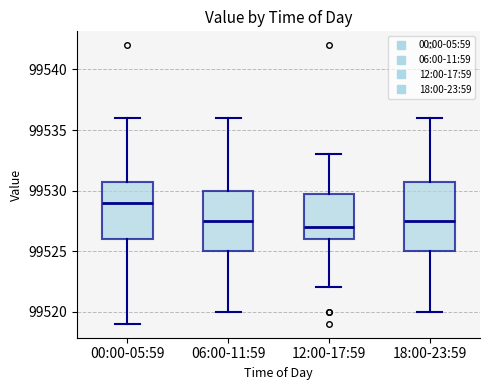

Reading left to right, read every box against the y-axis: the position of its median line, the range the box covers, and the ends of its whiskers. The values are not printed on the chart, so give them approximately, as read against the axis.

00:00-05:59: median 99529.0, box 99526.0 to 99531.0, whiskers 99519.0 to 99536.0
06:00-11:59: median 99527.5, box 99525.0 to 99530.0, whiskers 99520.0 to 99536.0
12:00-17:59: median 99527.0, box 99526.0 to 99530.0, whiskers 99522.0 to 99533.0
18:00-23:59: median 99527.5, box 99525.0 to 99531.0, whiskers 99520.0 to 99536.0